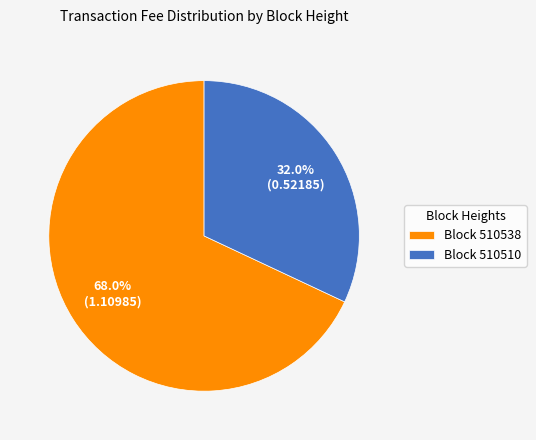

Which slice is the smallest?

Block 510510